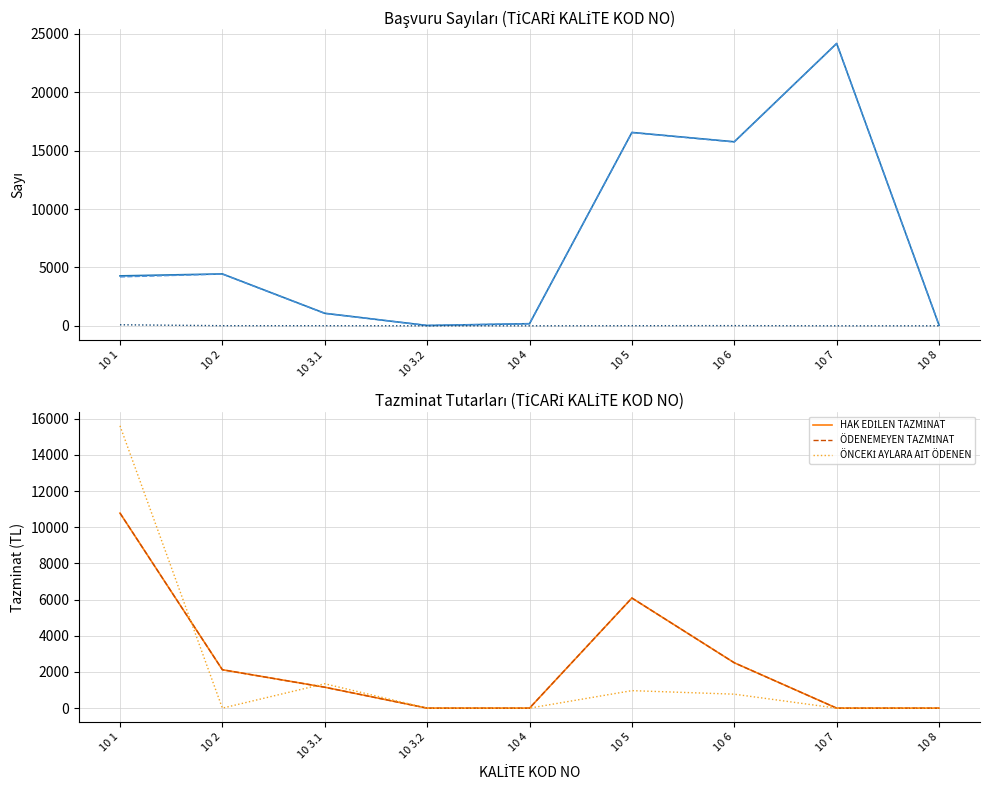

How many values in the UYGUN OLANLAR series exceed 4188?

4